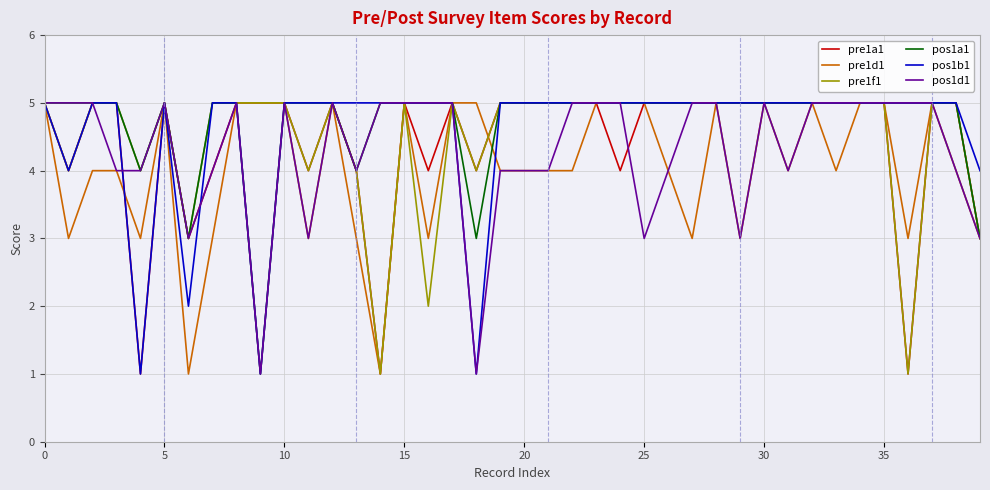

What is the greatest value displayed?

5